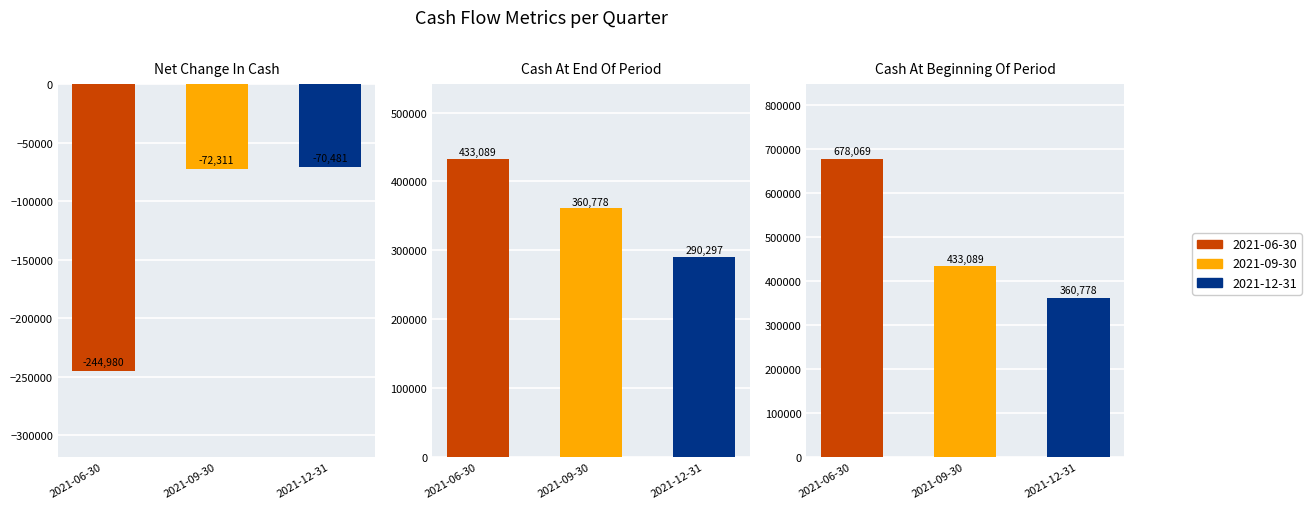

At which label does 2021-12-31 reach its minimum?

Net Change In Cash